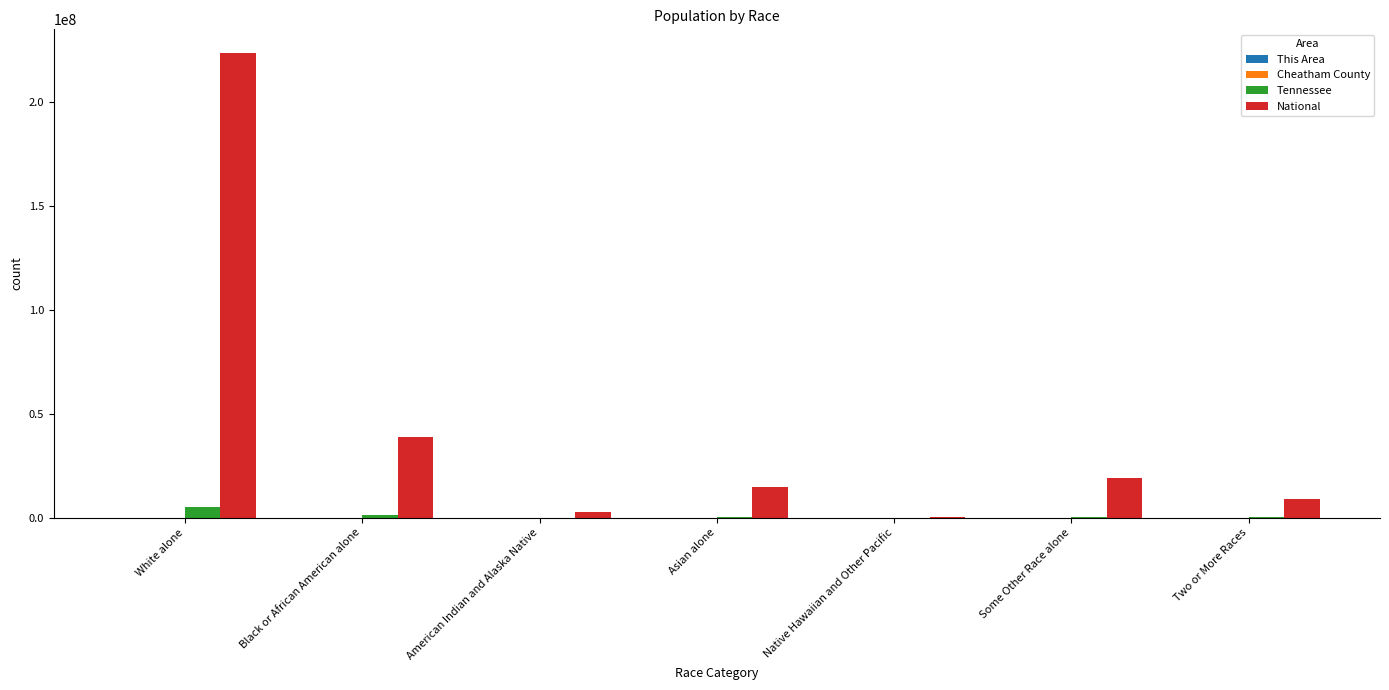

What is the sum of all National values?

308745538